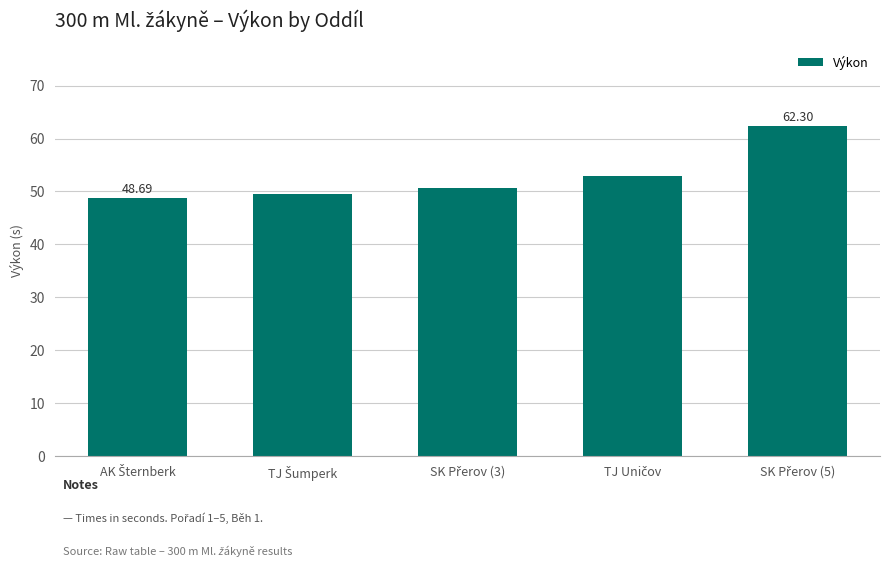

What is the sum of all values?

264.2